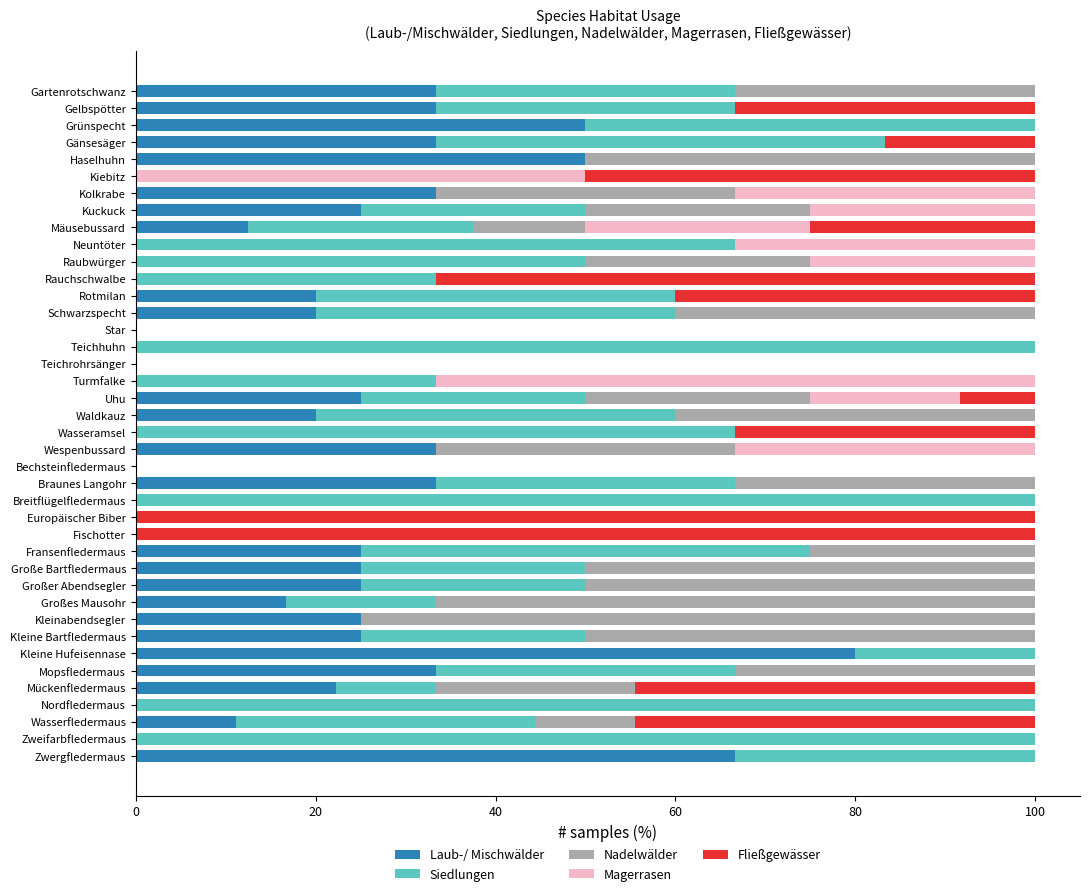

What is the total value across all series at Wespenbussard?

100.0